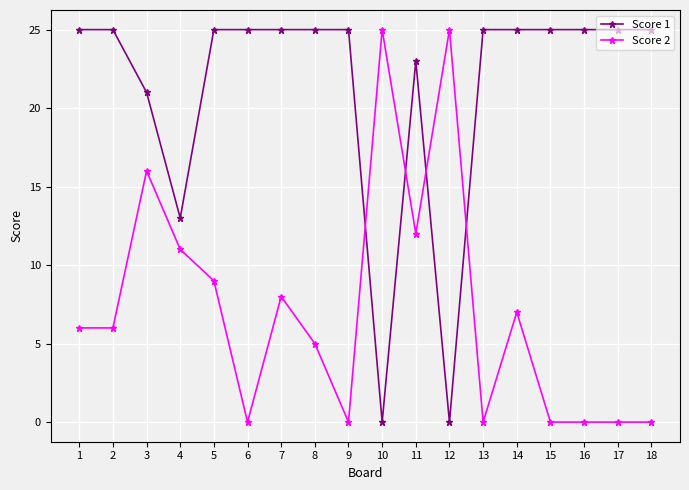

At which label is Score 2 closest to 12?

11